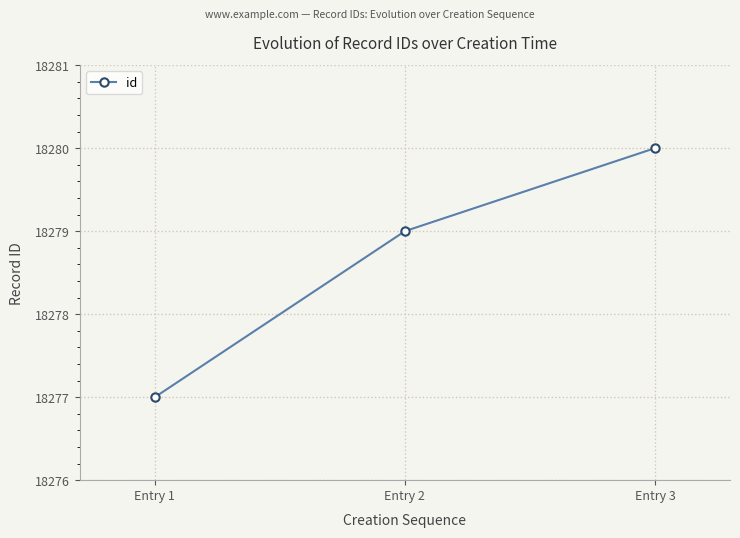

How many data points are less than 18279?

1